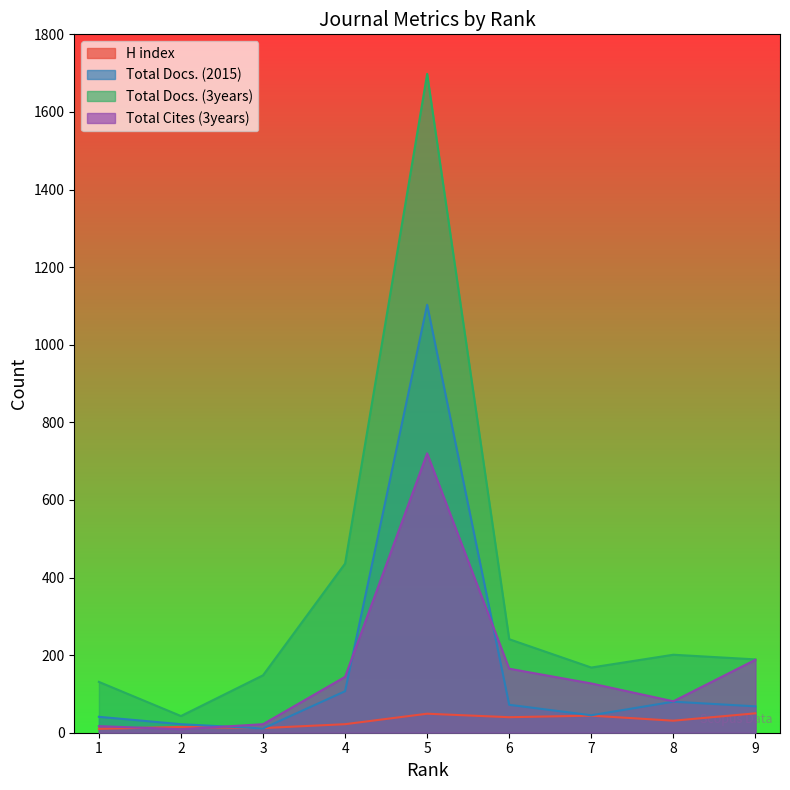

What is the spread (max minus min) of values at 8?

170